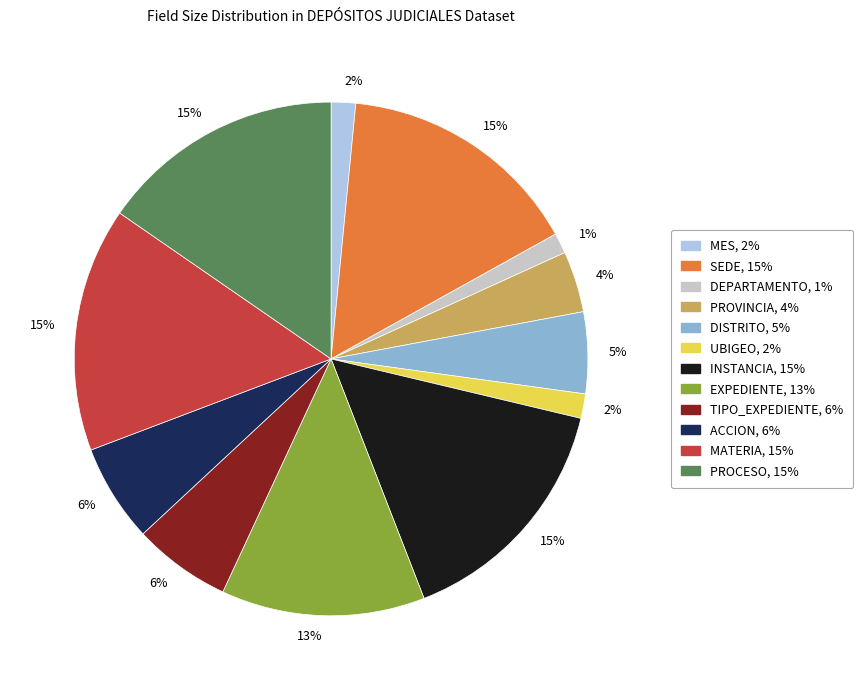

To the nearest percent, what is the difference between the largest and smallest slice percentages?

14%